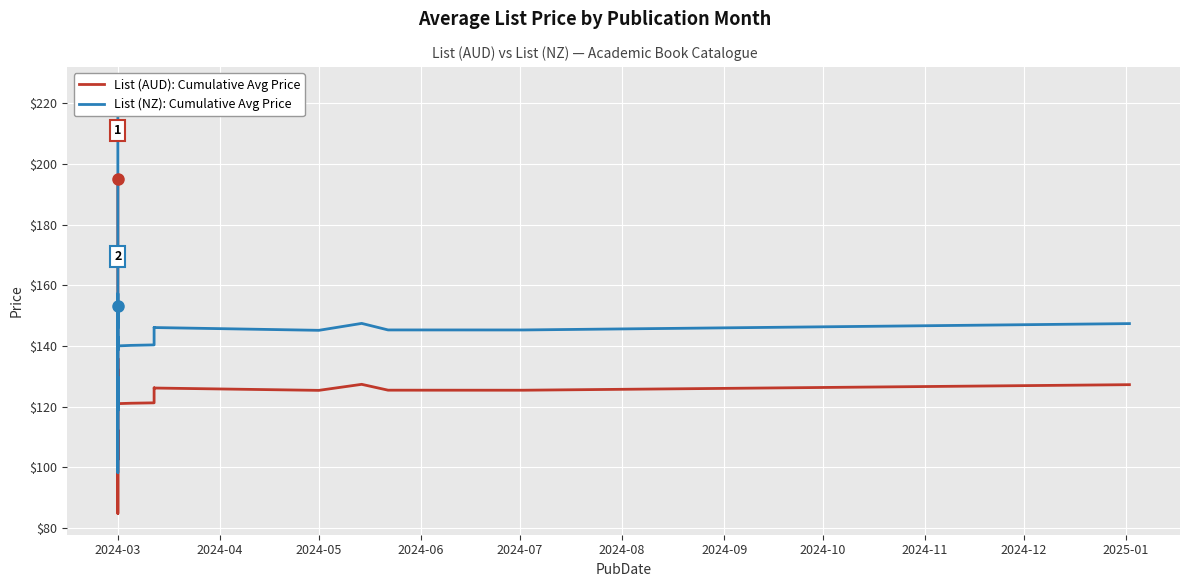

True or false: List (AUD): Cumulative Avg Price and List (NZ): Cumulative Avg Price intersect in this chart.

False